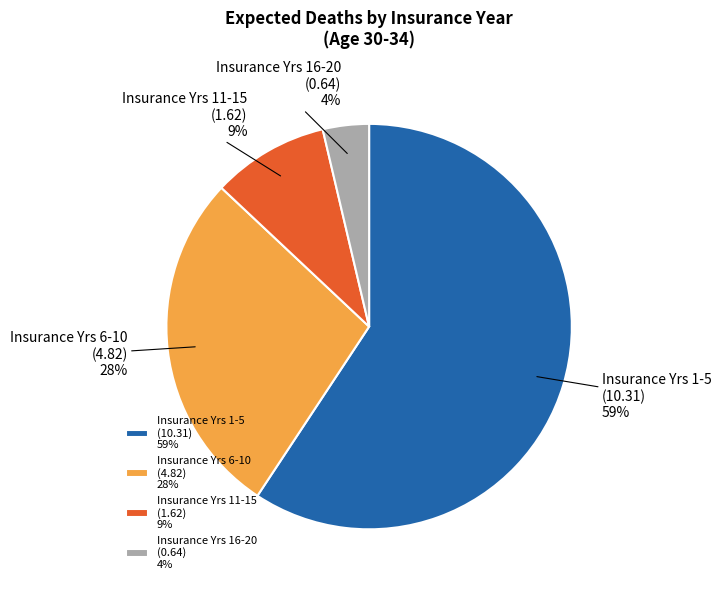

To the nearest percent, what is the difference between the Insurance Yrs 11-15 (1.62) 9% and Insurance Yrs 1-5 (10.31) 59% slice percentages?

50%